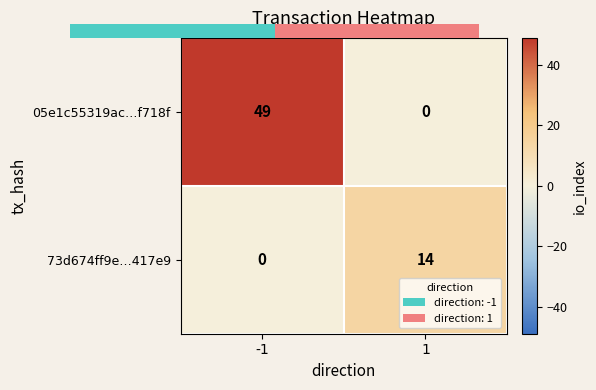

Is the value of 73d674ff9e…417e9 at 1 greater than the value of 05e1c55319ac…f718f at -1?

No